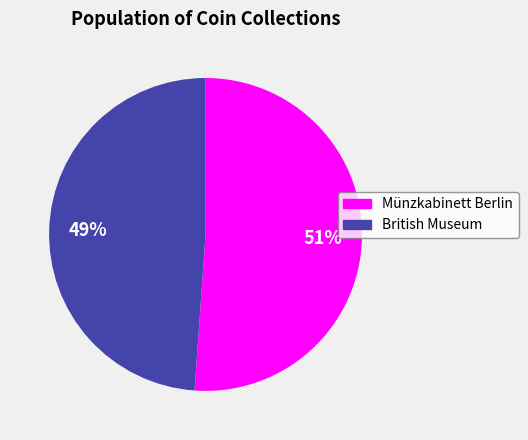

Combined, do British Museum and Münzkabinett Berlin account for over 50%?

Yes